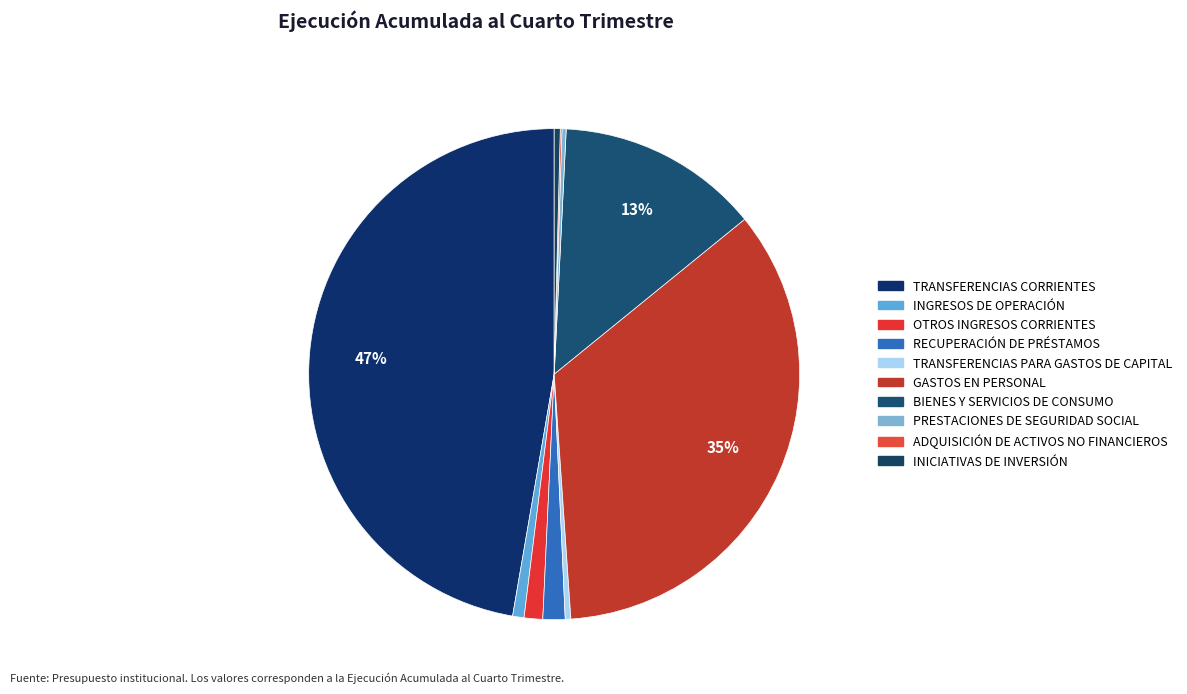

What is the total percentage of PRESTACIONES DE SEGURIDAD SOCIAL and INGRESOS DE OPERACIÓN?

1.0%